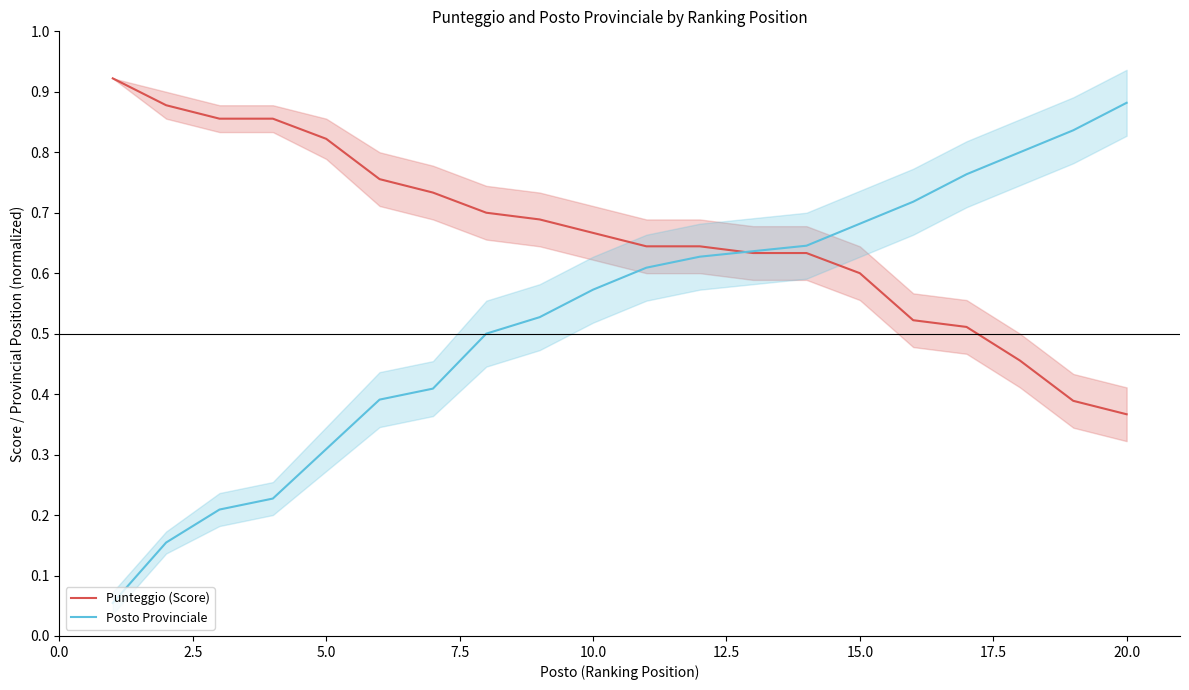

Count the Punteggio (Score) values in the range 0 to 1.

20